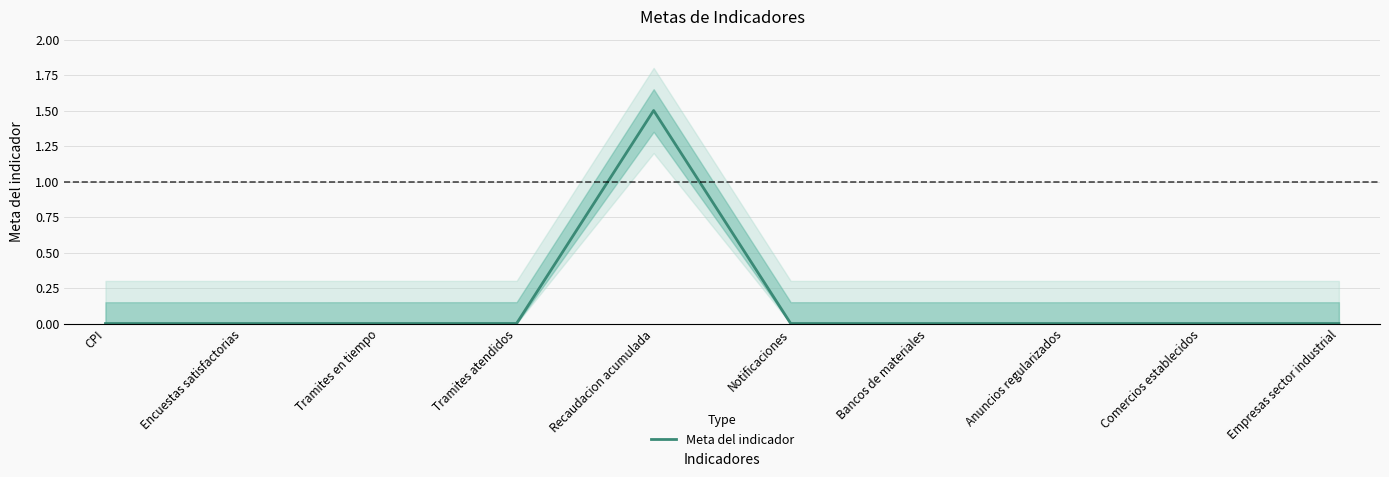

At which category does the data reach its first local peak?

Recaudacion acumulada